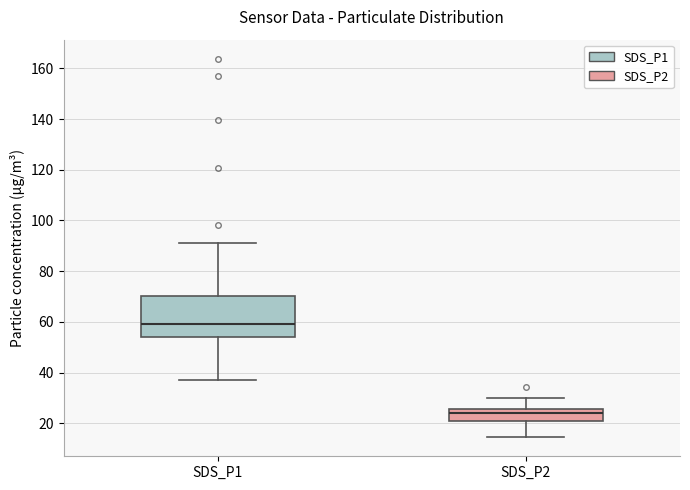

Reading left to right, transcribe this box plot: for each box, give where its median line is, the range the box spans, and where its two whiskers end, as read against the y-axis. The values are not printed on the chart, so give them approximately, as read against the axis.

SDS_P1: median 60, box 54 to 70, whiskers 38 to 92
SDS_P2: median 24, box 20 to 26, whiskers 14 to 30